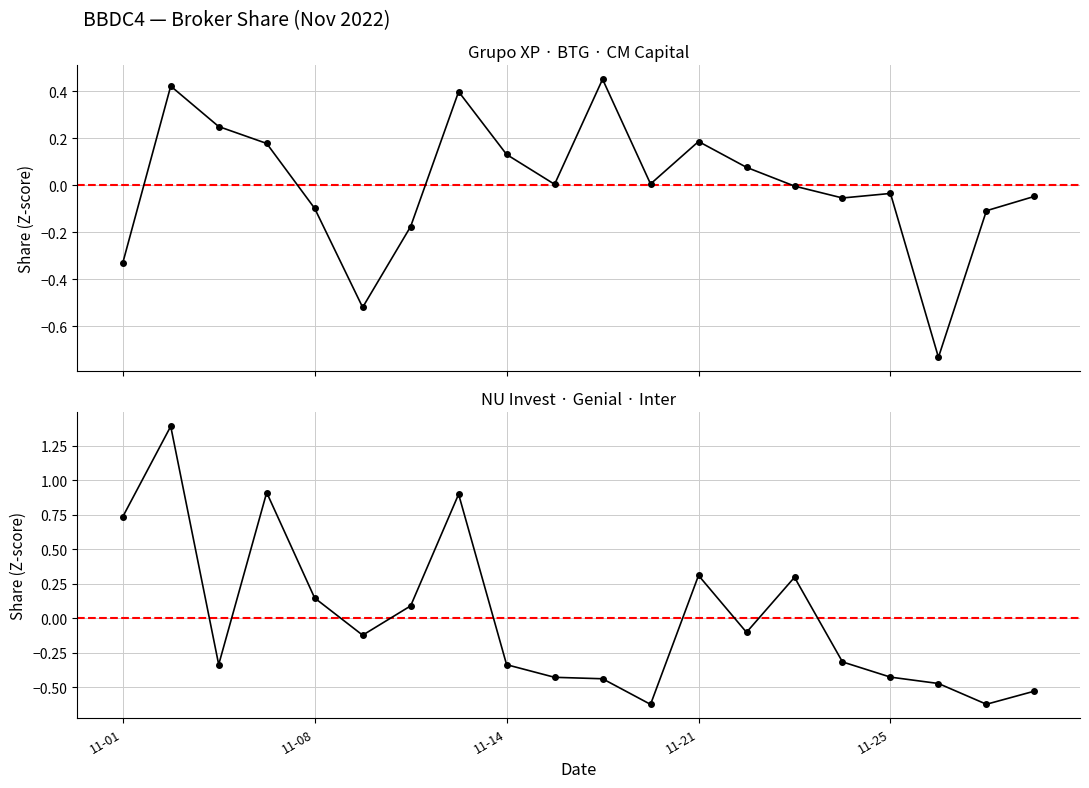

What are all the series names shown in the legend?

Grupo XP / BTG / CM Capital (avg Z), NU Invest / Genial / Inter (avg Z)